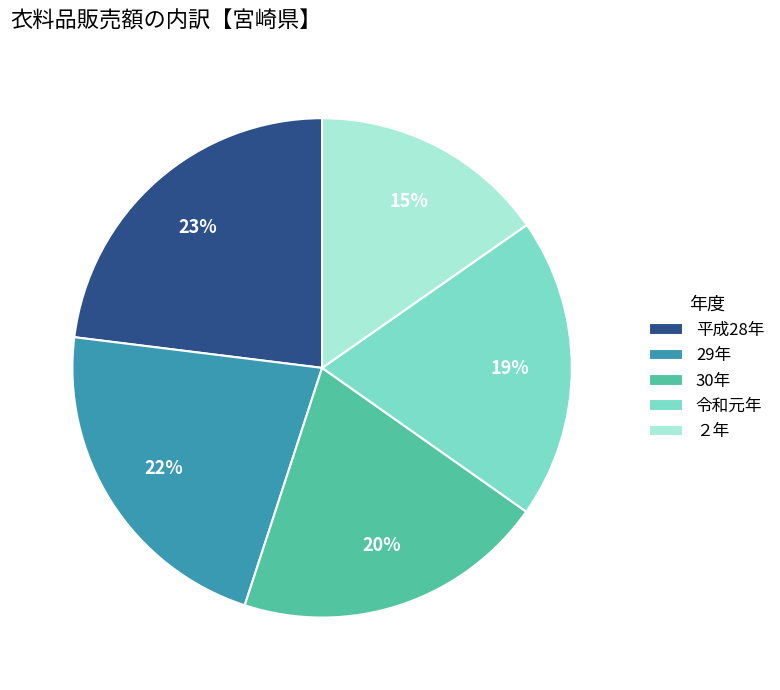

How many slices are in this pie chart?

5